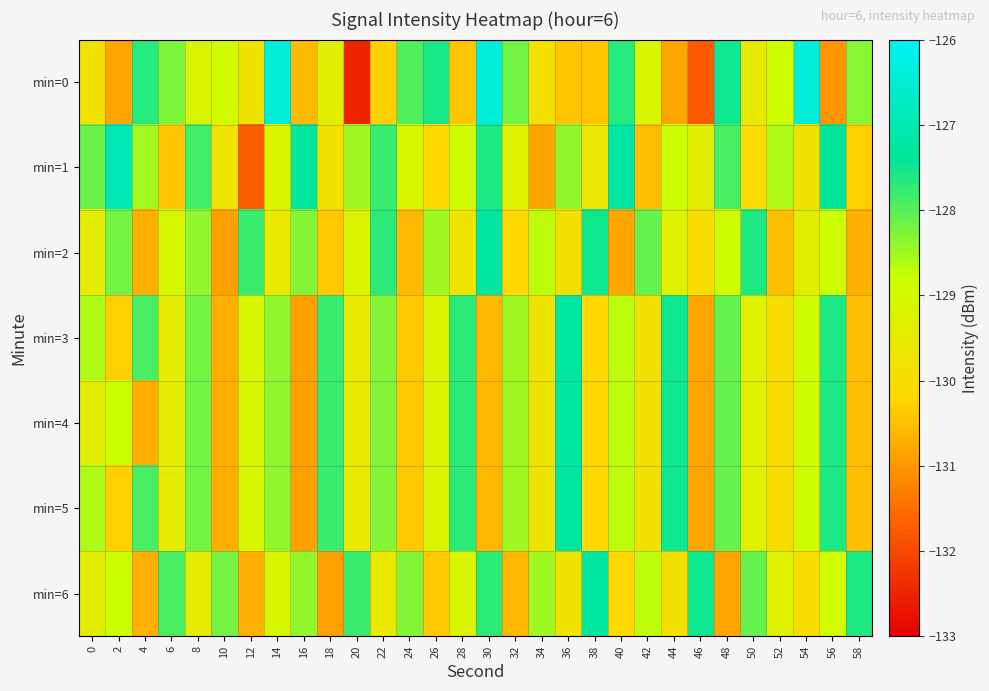

Reading left to right, extract all data points from this chart.

min=0: 0=-129.8	2=-130.8	4=-127.7	6=-128.3	8=-129.2	10=-128.9	12=-129.8	14=-126.4	16=-130.6	18=-129.4	20=-132.5	22=-130.3	24=-128.0	26=-127.6	28=-130.4	30=-126.4	32=-128.2	34=-129.9	36=-130.4	38=-130.5	40=-127.7	42=-129.1	44=-130.8	46=-131.8	48=-127.5	50=-129.5	52=-128.9	54=-126.4	56=-131.0	58=-128.3
min=1: 0=-128.1	2=-127.0	4=-128.5	6=-130.4	8=-127.8	10=-129.8	12=-131.7	14=-129.2	16=-127.3	18=-129.9	20=-128.5	22=-127.8	24=-129.1	26=-130.2	28=-128.9	30=-127.6	32=-129.3	34=-130.8	36=-128.4	38=-129.7	40=-127.2	42=-130.5	44=-128.8	46=-129.4	48=-127.9	50=-130.1	52=-128.6	54=-129.8	56=-127.4	58=-130.3
min=2: 0=-129.5	2=-128.2	4=-130.7	6=-129.1	8=-128.4	10=-130.9	12=-127.8	14=-129.6	16=-128.3	18=-130.4	20=-129.2	22=-127.7	24=-130.6	26=-128.5	28=-129.8	30=-127.3	32=-130.2	34=-128.7	36=-129.9	38=-127.5	40=-130.8	42=-128.1	44=-129.3	46=-130.0	48=-128.9	50=-127.6	52=-130.5	54=-129.4	56=-128.8	58=-130.7
min=3: 0=-128.6	2=-130.3	4=-127.9	6=-129.5	8=-128.2	10=-130.7	12=-129.1	14=-128.4	16=-130.9	18=-127.8	20=-129.6	22=-128.3	24=-130.4	26=-129.2	28=-127.7	30=-130.6	32=-128.5	34=-129.8	36=-127.3	38=-130.2	40=-128.7	42=-129.9	44=-127.5	46=-130.8	48=-128.1	50=-129.3	52=-130.0	54=-128.9	56=-127.6	58=-130.5
min=4: 0=-129.4	2=-128.8	4=-130.7	6=-129.5	8=-128.2	10=-130.7	12=-129.1	14=-128.4	16=-130.9	18=-127.8	20=-129.6	22=-128.3	24=-130.4	26=-129.2	28=-127.7	30=-130.6	32=-128.5	34=-129.8	36=-127.3	38=-130.2	40=-128.7	42=-129.9	44=-127.5	46=-130.8	48=-128.1	50=-129.3	52=-130.0	54=-128.9	56=-127.6	58=-130.5
min=5: 0=-128.6	2=-130.3	4=-127.9	6=-129.5	8=-128.2	10=-130.7	12=-129.1	14=-128.4	16=-130.9	18=-127.8	20=-129.6	22=-128.3	24=-130.4	26=-129.2	28=-127.7	30=-130.6	32=-128.5	34=-129.8	36=-127.3	38=-130.2	40=-128.7	42=-129.9	44=-127.5	46=-130.8	48=-128.1	50=-129.3	52=-130.0	54=-128.9	56=-127.6	58=-130.5
min=6: 0=-129.4	2=-128.8	4=-130.7	6=-127.9	8=-129.5	10=-128.2	12=-130.7	14=-129.1	16=-128.4	18=-130.9	20=-127.8	22=-129.6	24=-128.3	26=-130.4	28=-129.2	30=-127.7	32=-130.6	34=-128.5	36=-129.8	38=-127.3	40=-130.2	42=-128.7	44=-129.9	46=-127.5	48=-130.8	50=-128.1	52=-129.3	54=-130.0	56=-128.9	58=-127.6